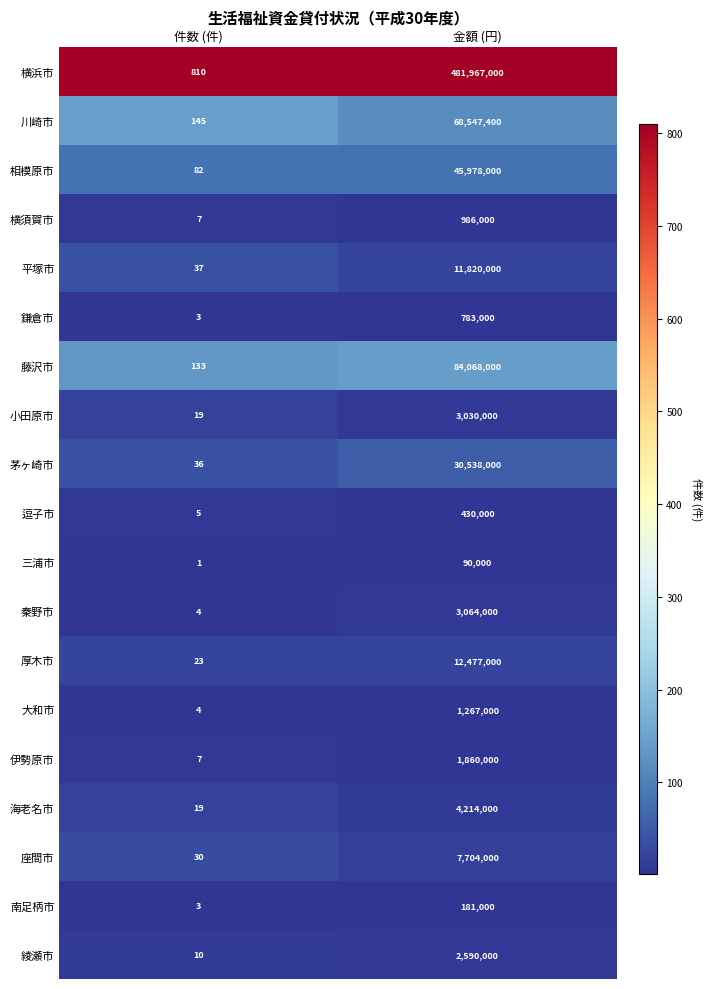

What is the approximate value of 横浜市 at 件数 (件)?

810